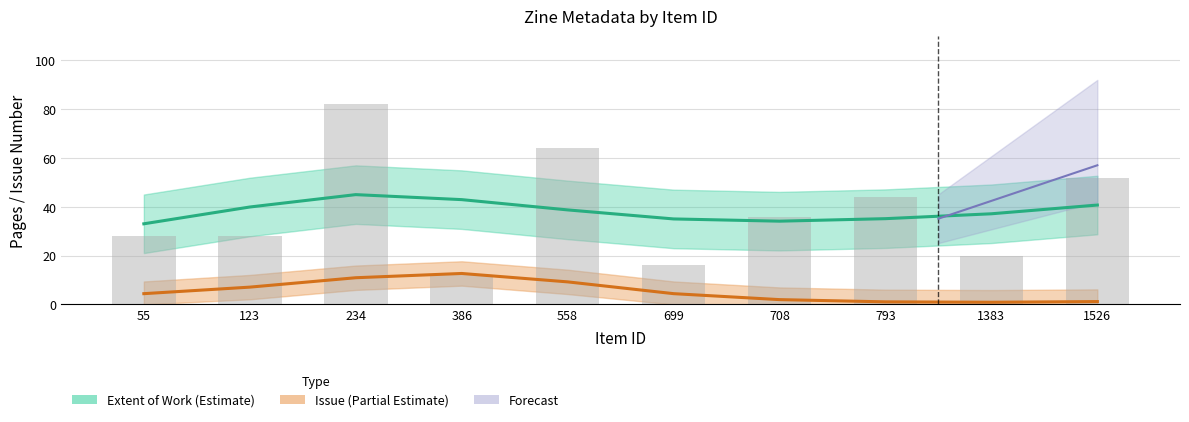

Approximately how many times larger is the value at 699 compared to 386?

1.3